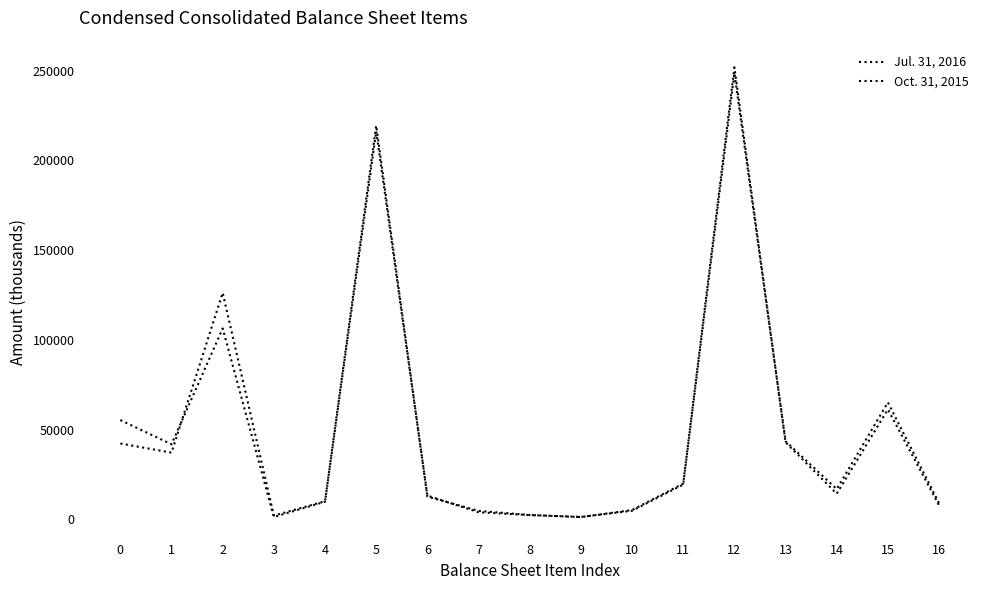

Reading left to right, what are all the values shown in this chart?

Jul. 31, 2016: 42201	37099	126170	2019	10032	219314	12627	4659	2351	1192	5122	19880	251821	42873	14230	61158	7744
Oct. 31, 2015: 55237	41766	106308	1228	9769	216112	13142	3905	2319	1289	4721	19323	248577	43458	16788	65086	8923